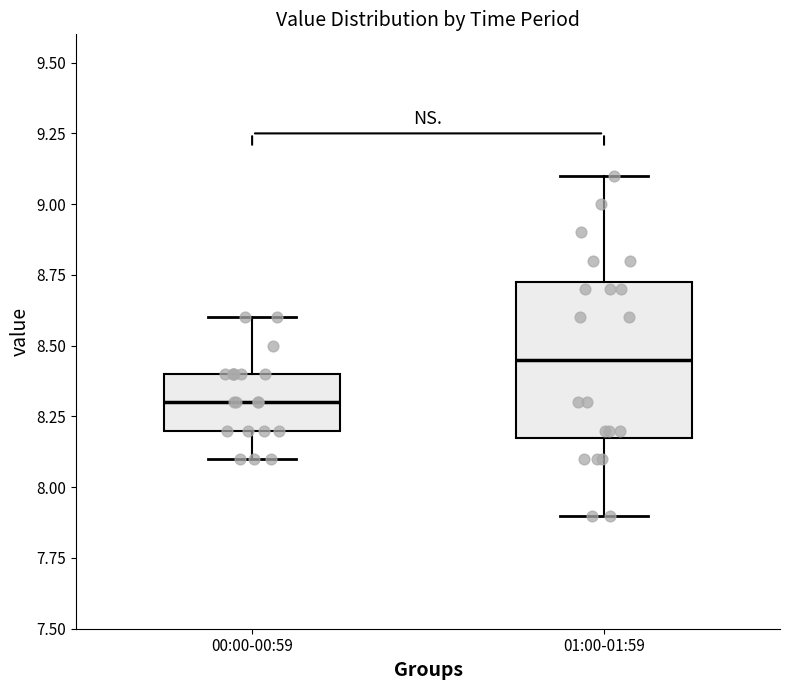

Comparing the boxes themselves (not the whiskers), which one is the tallest?

01:00-01:59